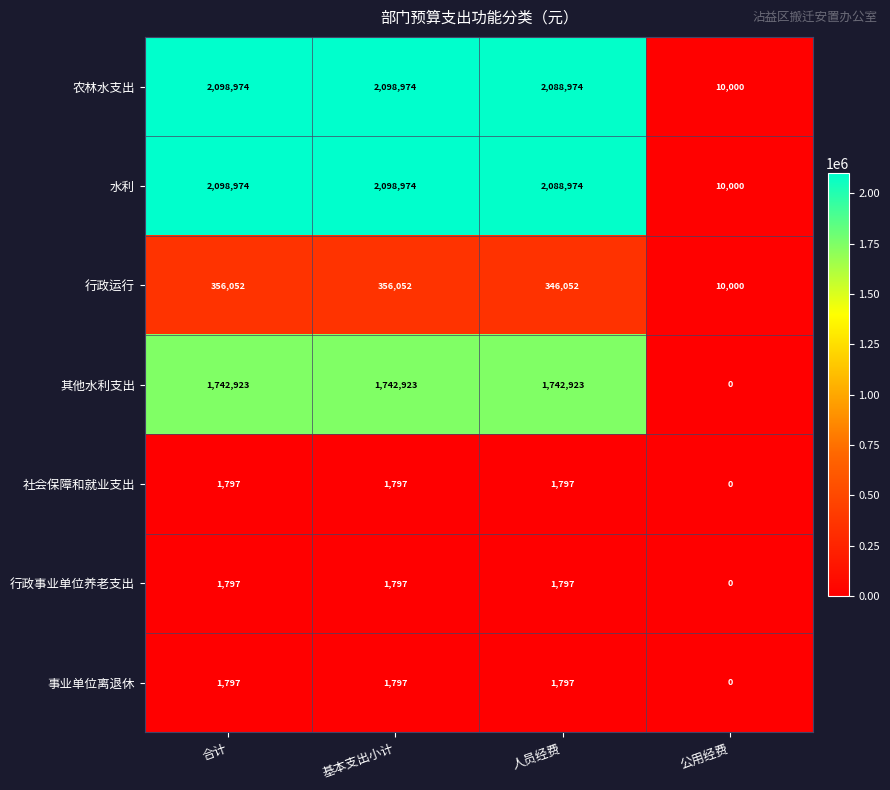

What is the difference between the second highest and minimum values in the 水利 series?

2088974